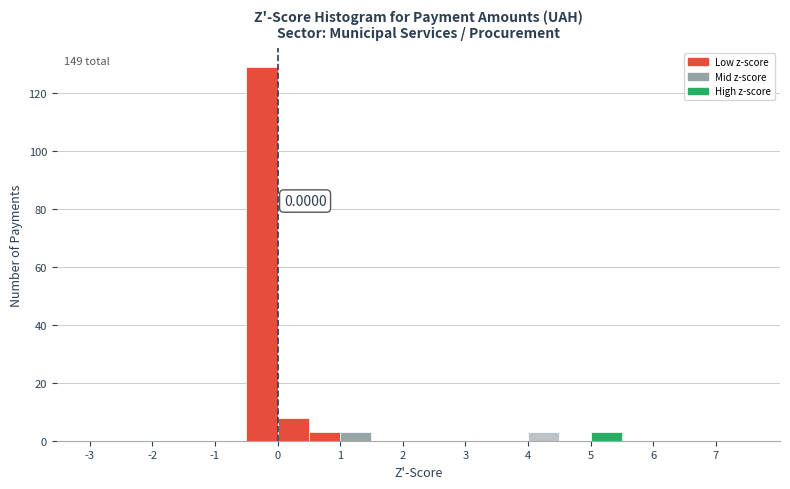

Which range on the x-axis has the tallest bar?

-0.5 to 0.0